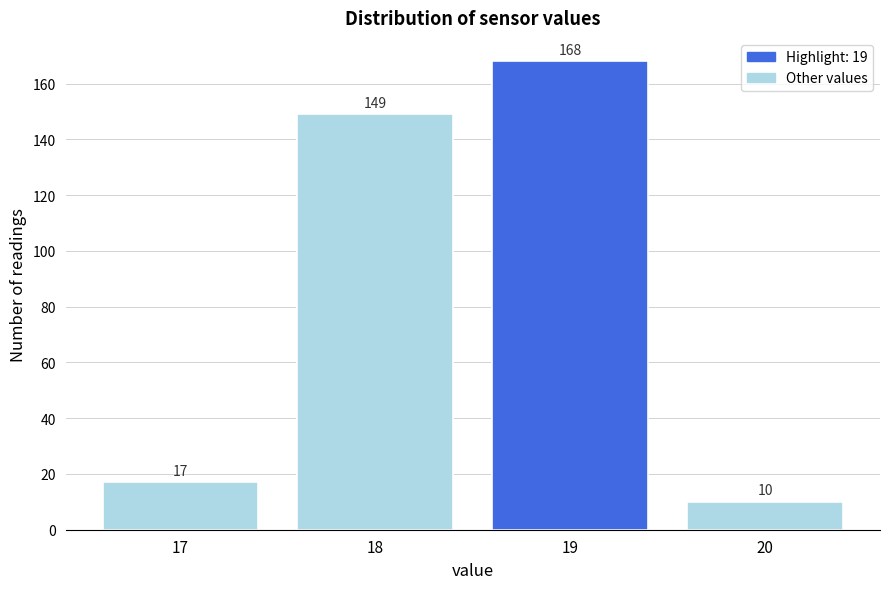

Reading left to right, transcribe this chart: for each bar, give the range it covers on the x-axis and its height.

16.5 to 17.5: 17
17.5 to 18.5: 149
18.5 to 19.5: 168
19.5 to 20.5: 10